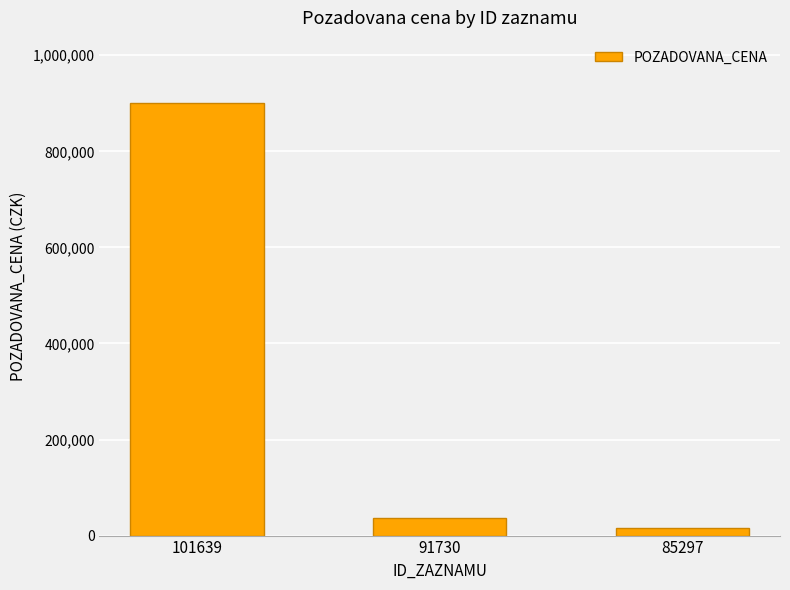

The chart shows a value of 16700 at 85297. True or false?

True